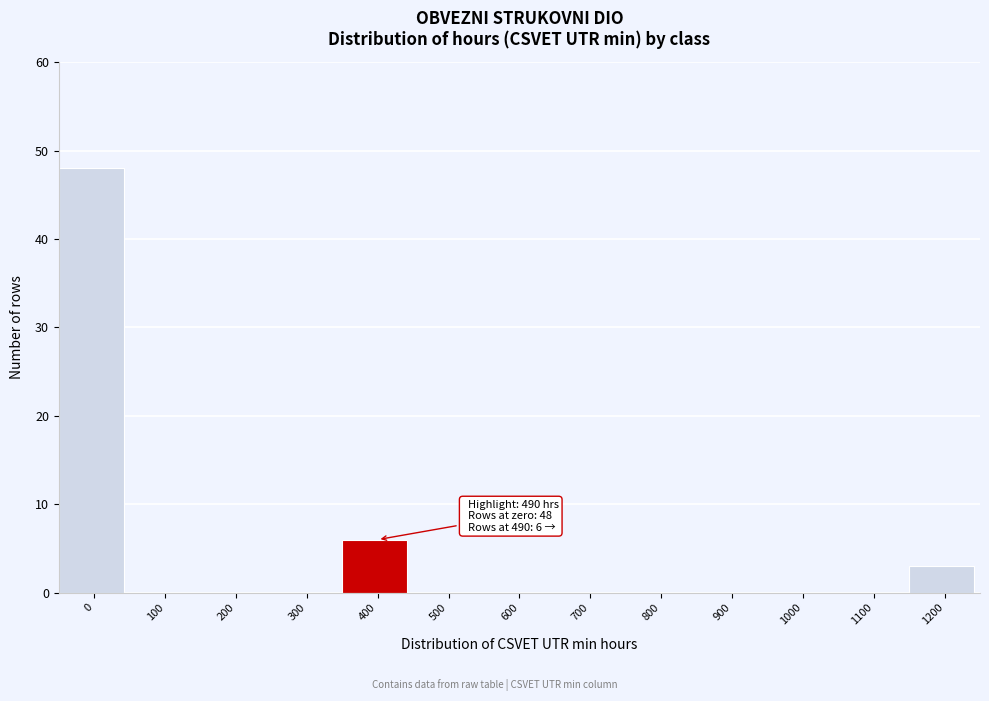

Reading left to right, list all the values displayed in this chart.

0=48	100=0	200=0	300=0	400=6	500=0	600=0	700=0	800=0	900=0	1000=0	1100=0	1200=3